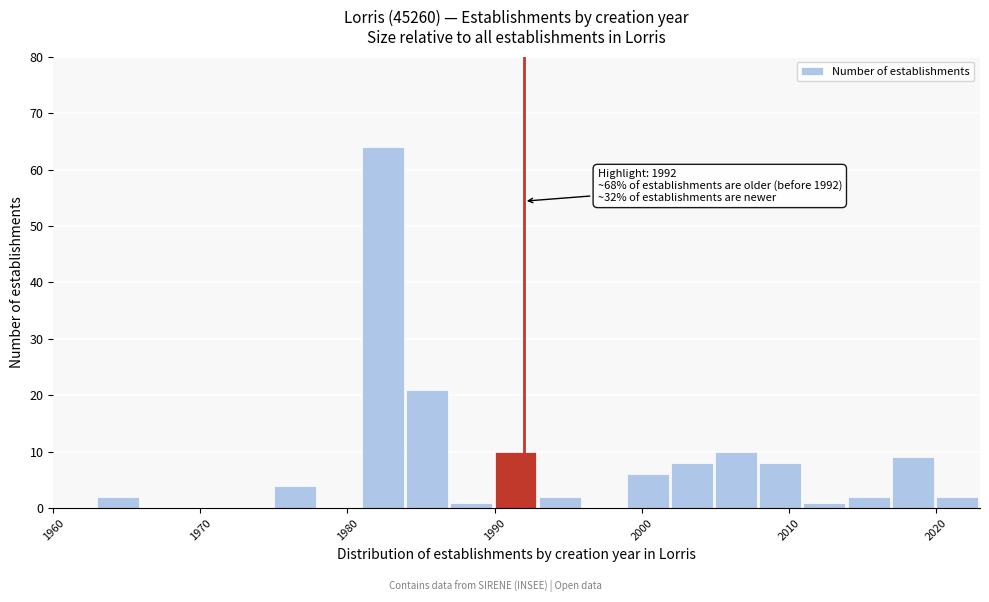

Read against the x-axis, roughly where is the centre of the tallest bar?

1982